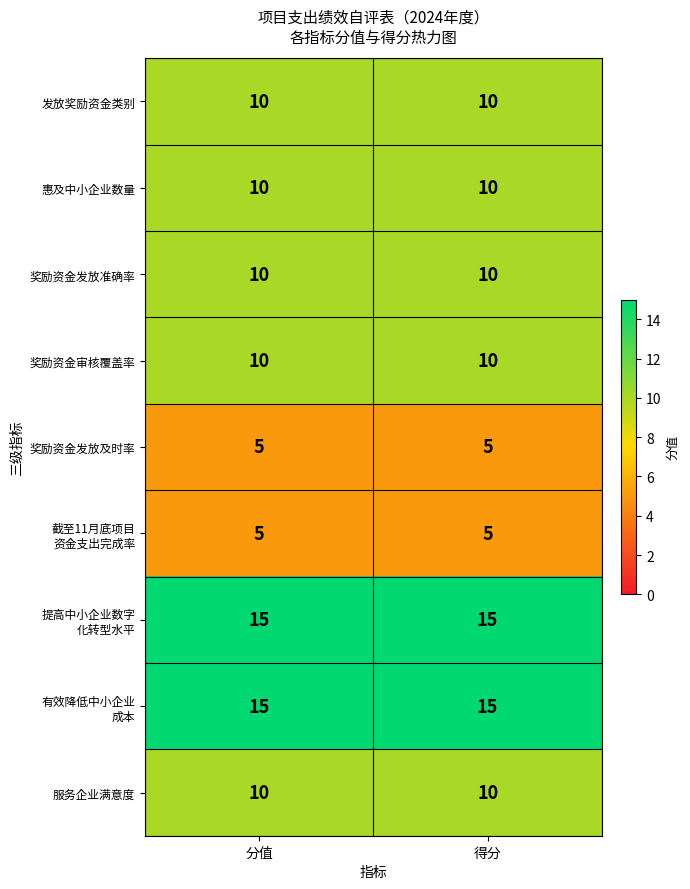

Is the value of 奖励资金发放及时率 at 得分 greater than the value of 惠及中小企业数量 at 分值?

No